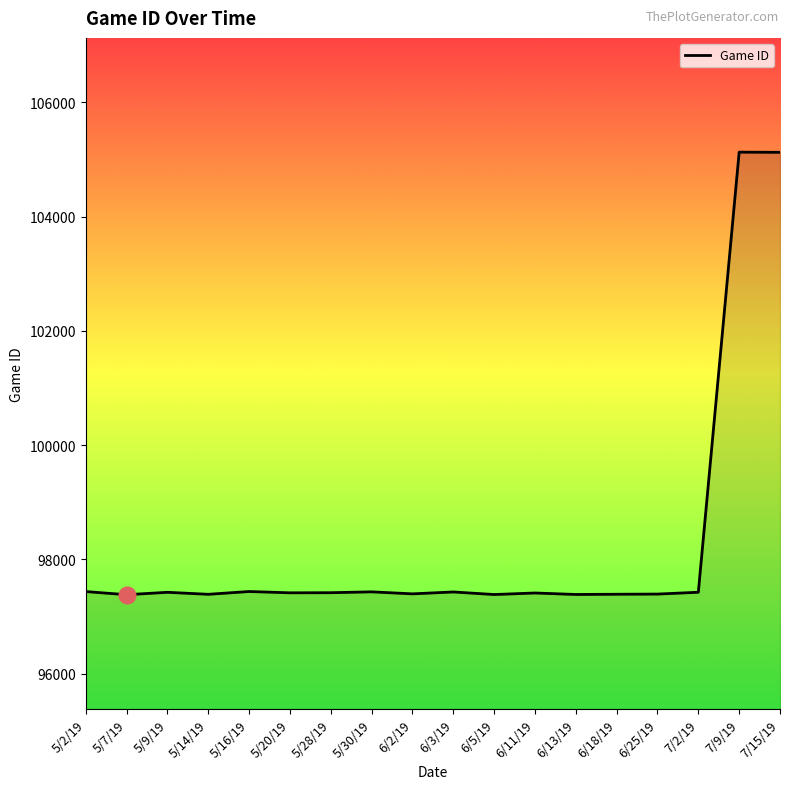

What is the difference between the maximum and minimum values?

7746